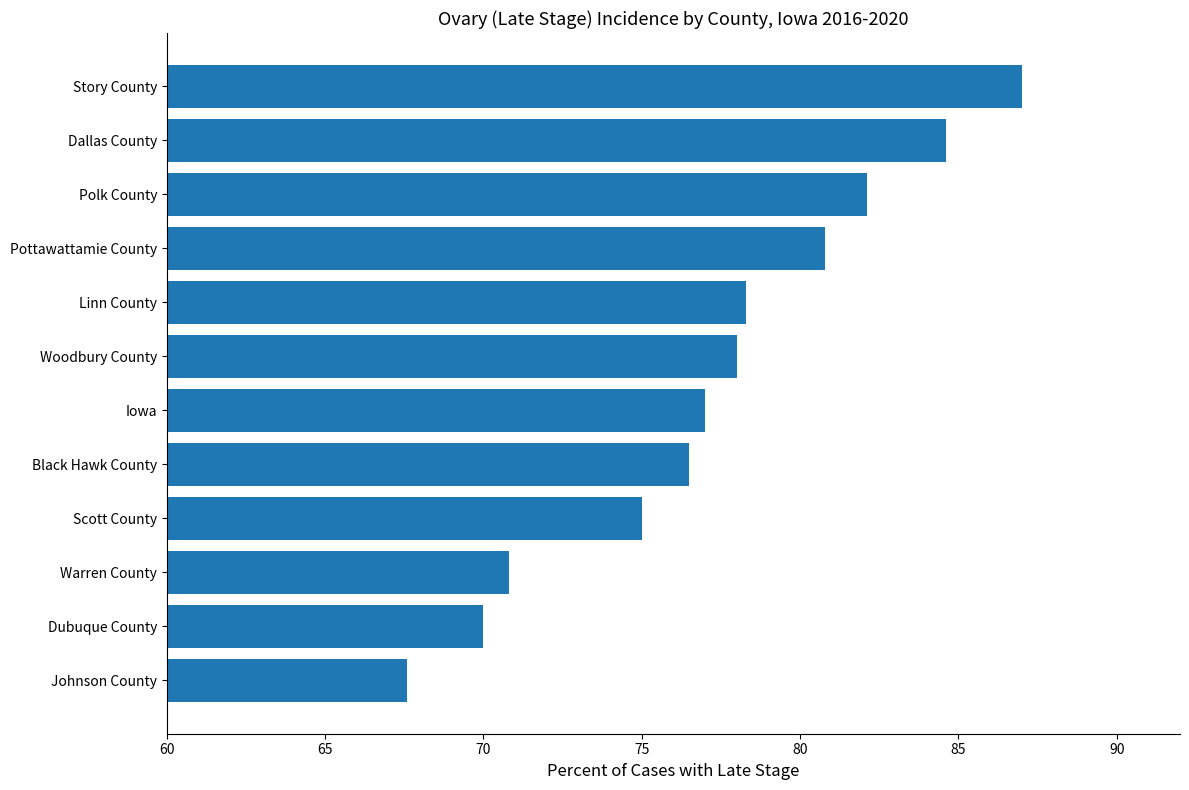

What is the change in value from Dubuque County to Woodbury County?

+8.0